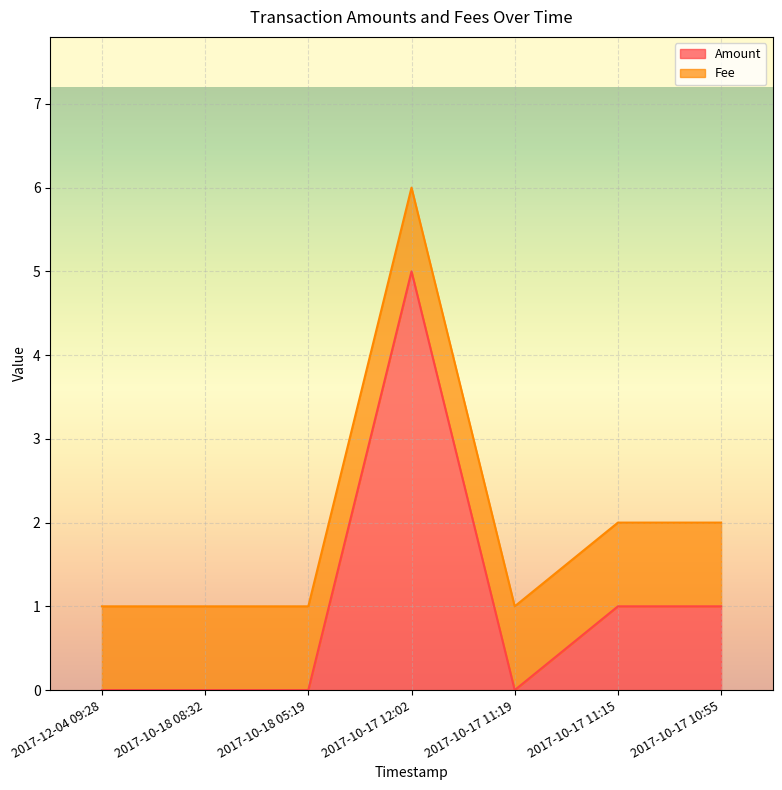

Read the value at 2017-10-17 12:02.

5